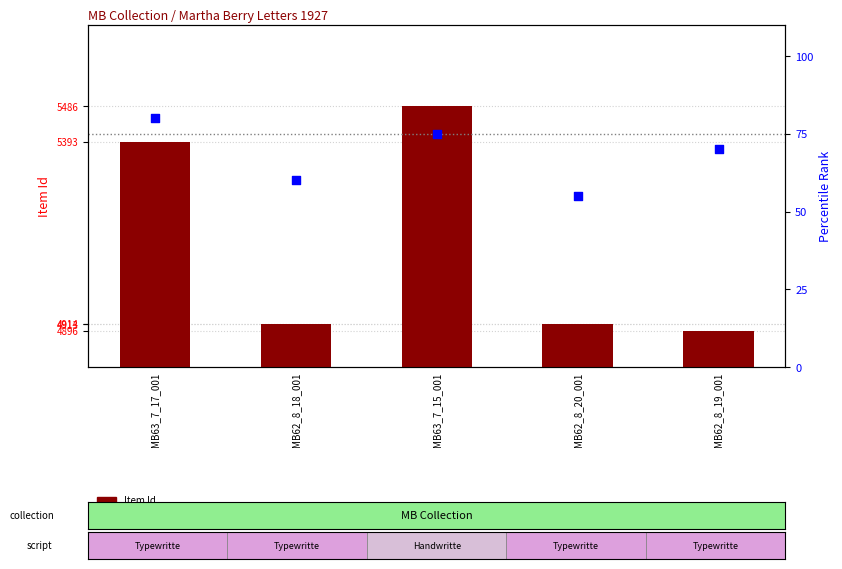

Is the value of Item Id at MB62_8_18_001 greater than the value of percentile rank within the sample at MB63_7_15_001?

Yes